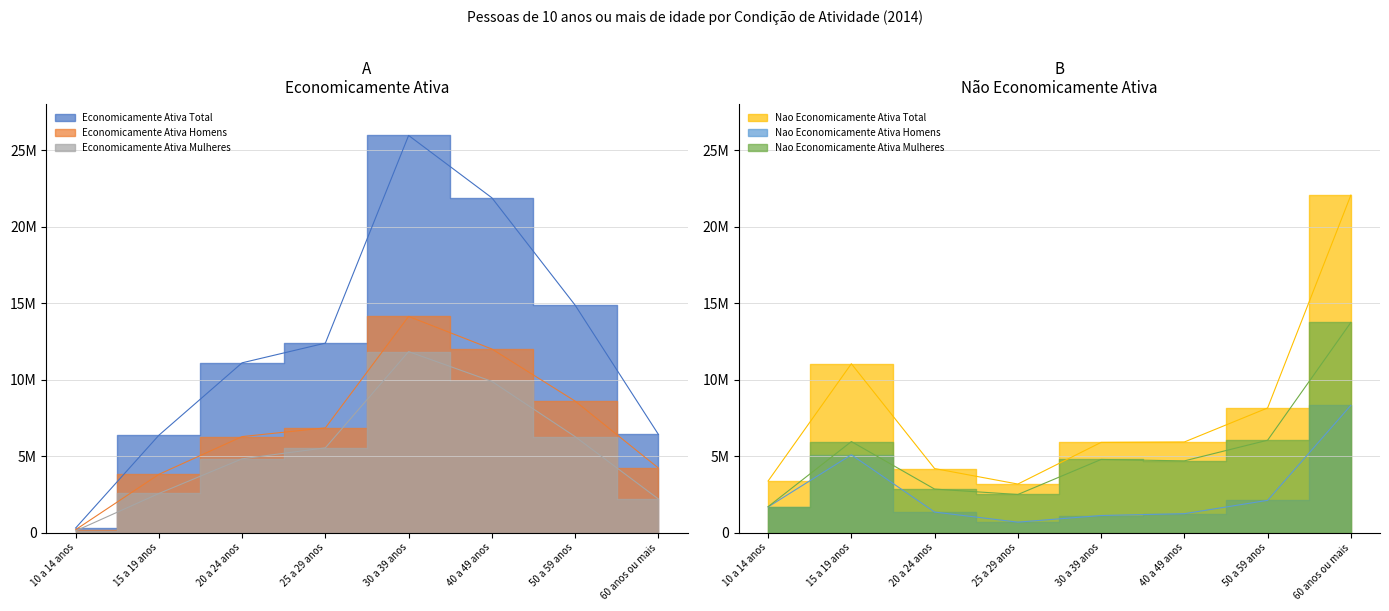

What position from the right is 15 a 19 anos?

7